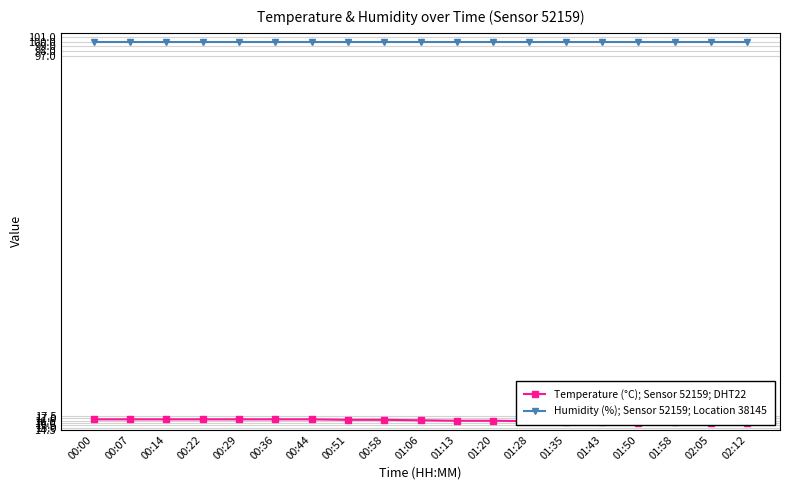

Rank the series by their maximum value, from highest to lowest.

Humidity (%); Sensor 52159; Location 38145, Temperature (°C); Sensor 52159; DHT22